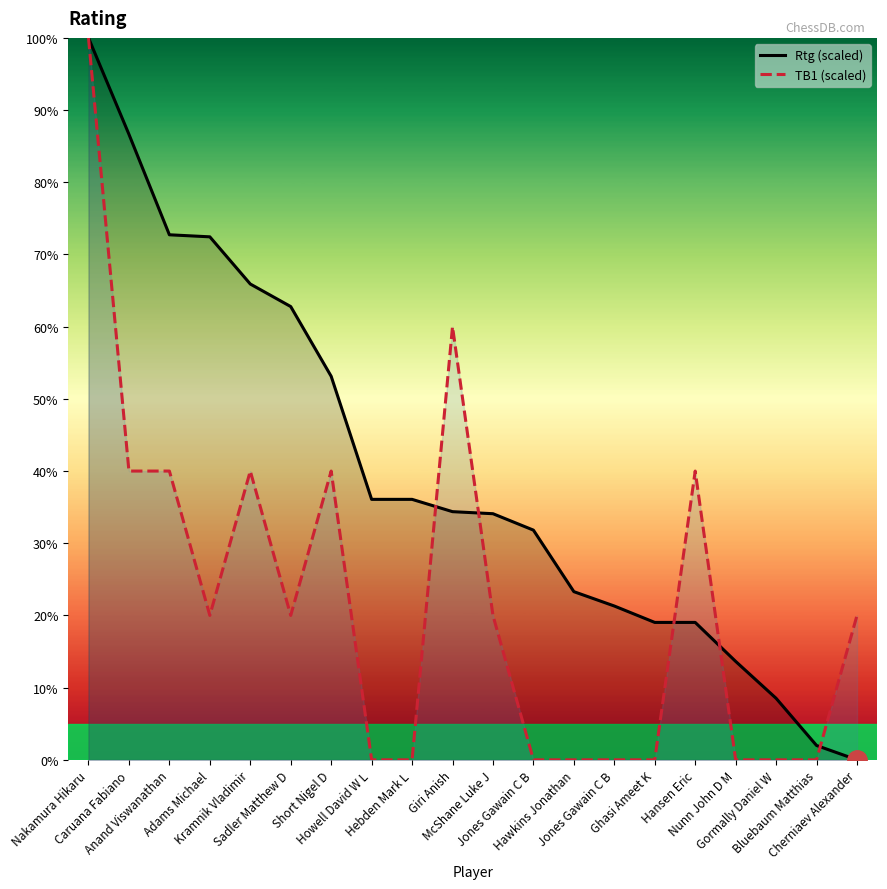

True or false: Rtg (scaled) has more than 2 points higher than both neighbors.

False